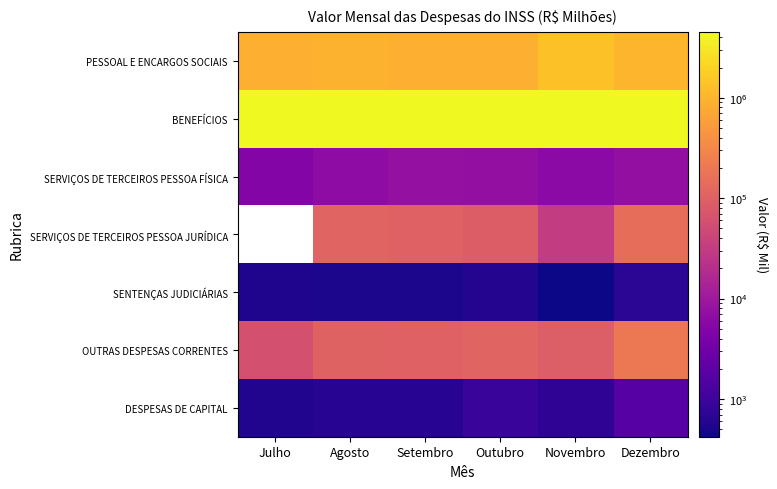

Is it true that SERVIÇOS DE TERCEIROS PESSOA FÍSICA equals 9610.0 at Novembro?

False